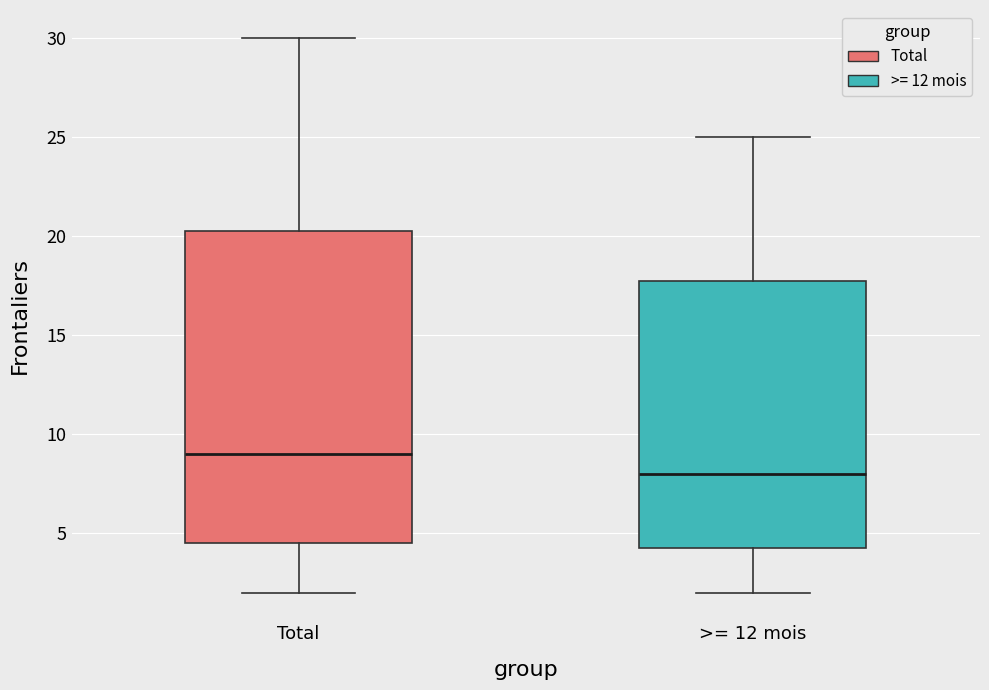

Which box's median line is the lowest?

>= 12 mois